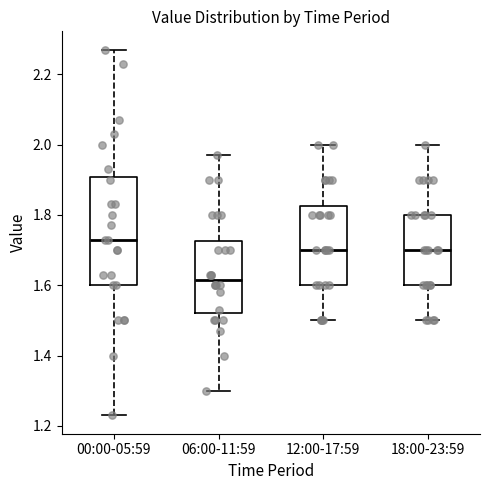

Where does the median line of the box for 06:00-11:59 sit on the y-axis? The values are not printed on the chart, so give them approximately, as read against the axis.

1.62